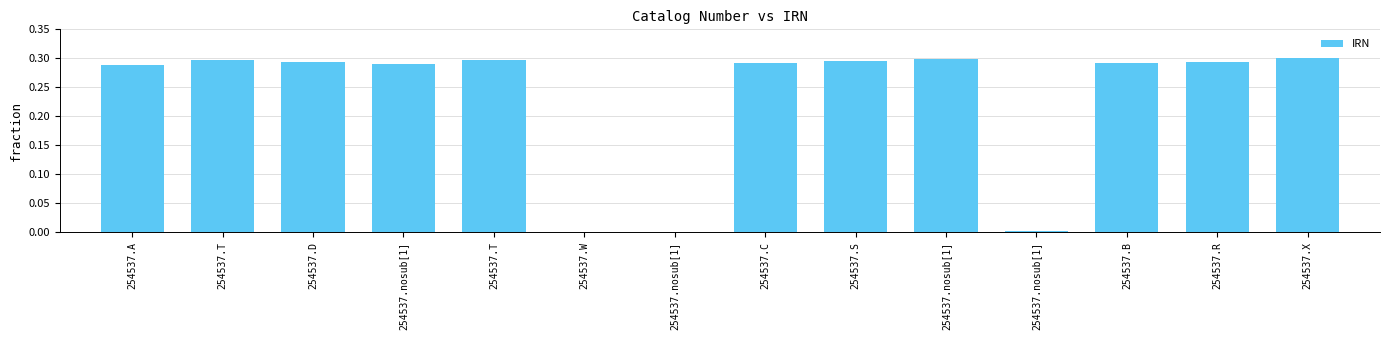

True or false: the data shows 0.5 at 254537.C.

False